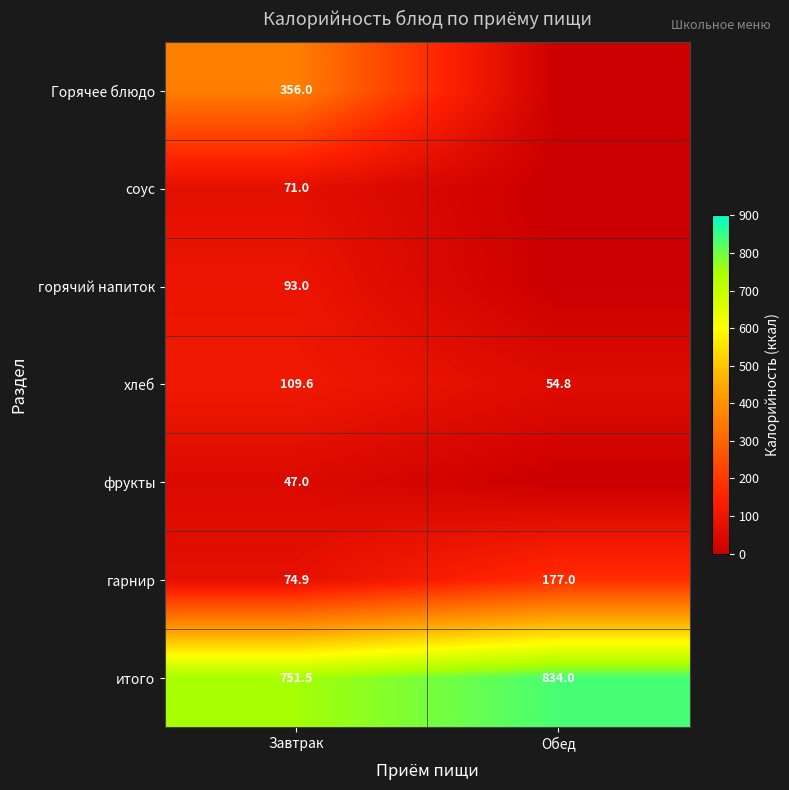

Rank the series at Завтрак from lowest to highest value.

фрукты, соус, гарнир, горячий напиток, хлеб, Горячее блюдо, итого